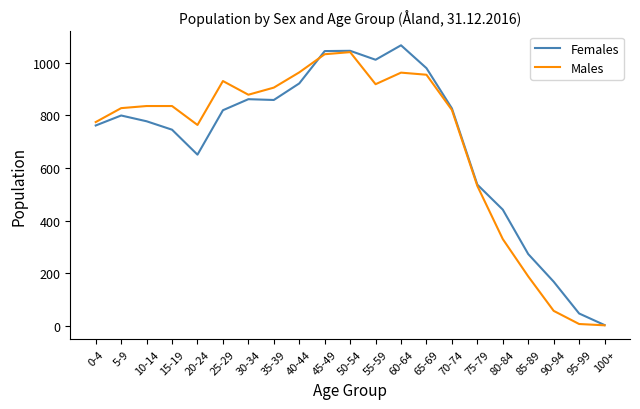

What is the total value across all series at 25-29?

1751